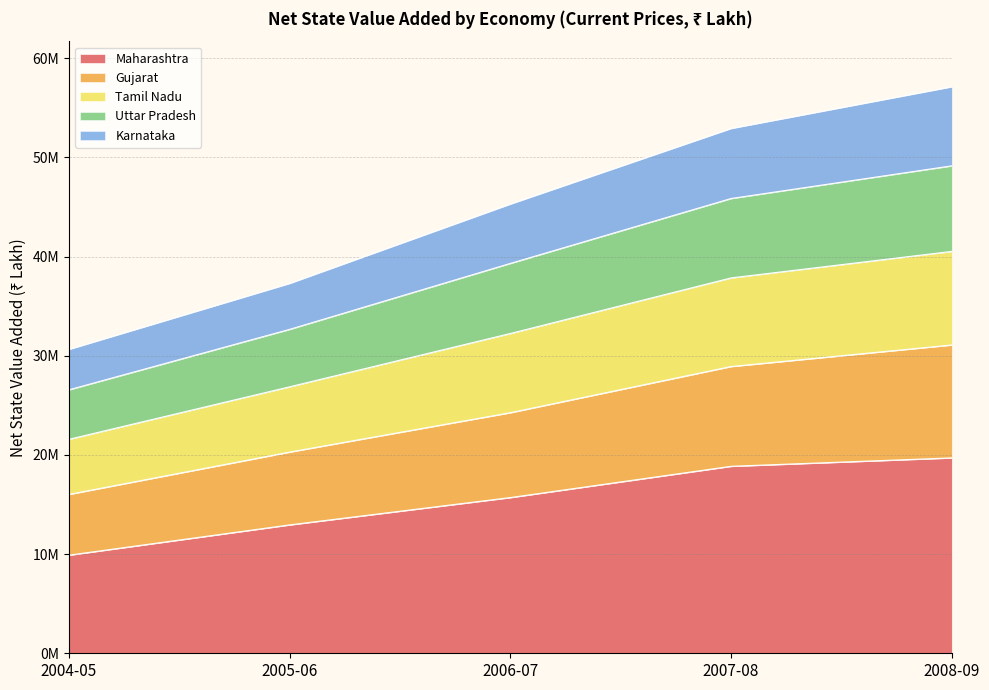

Does the chart have visible grid lines?

Yes